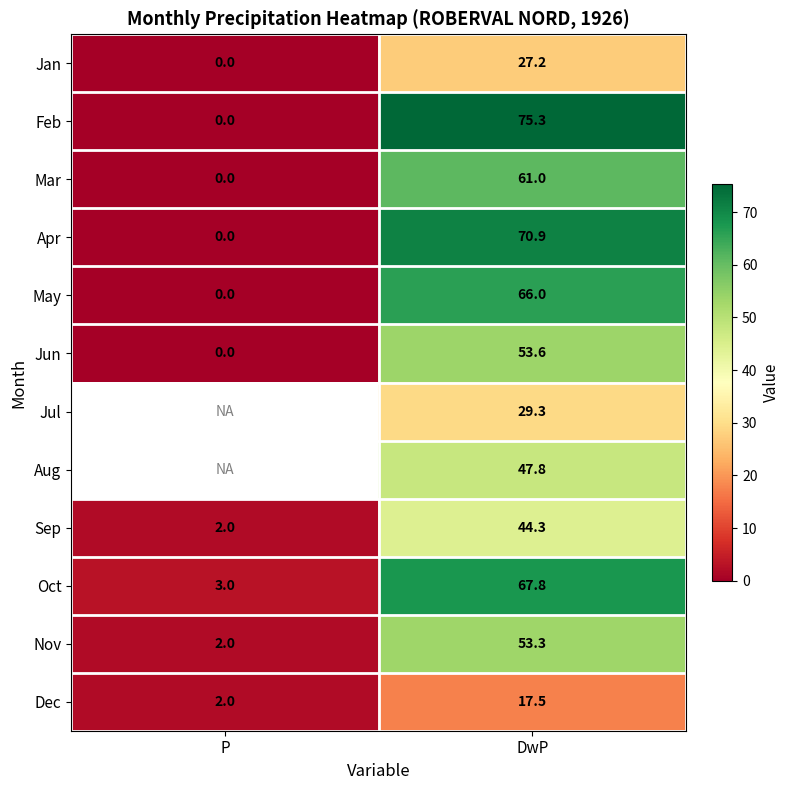

How many data points does each series have?

2